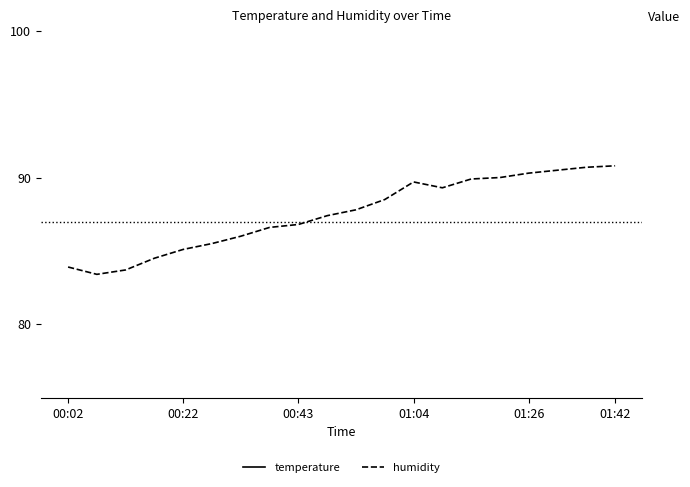

Between 18 and 6, which is larger?

6